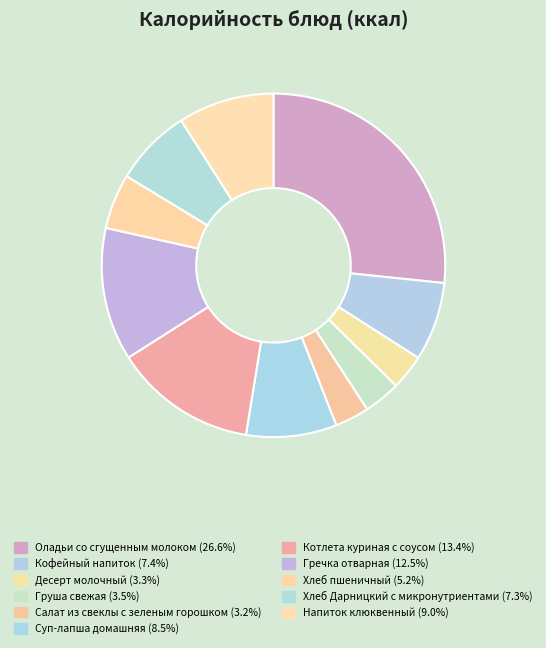

Which slice is the largest?

Оладьи со сгущенным молоком